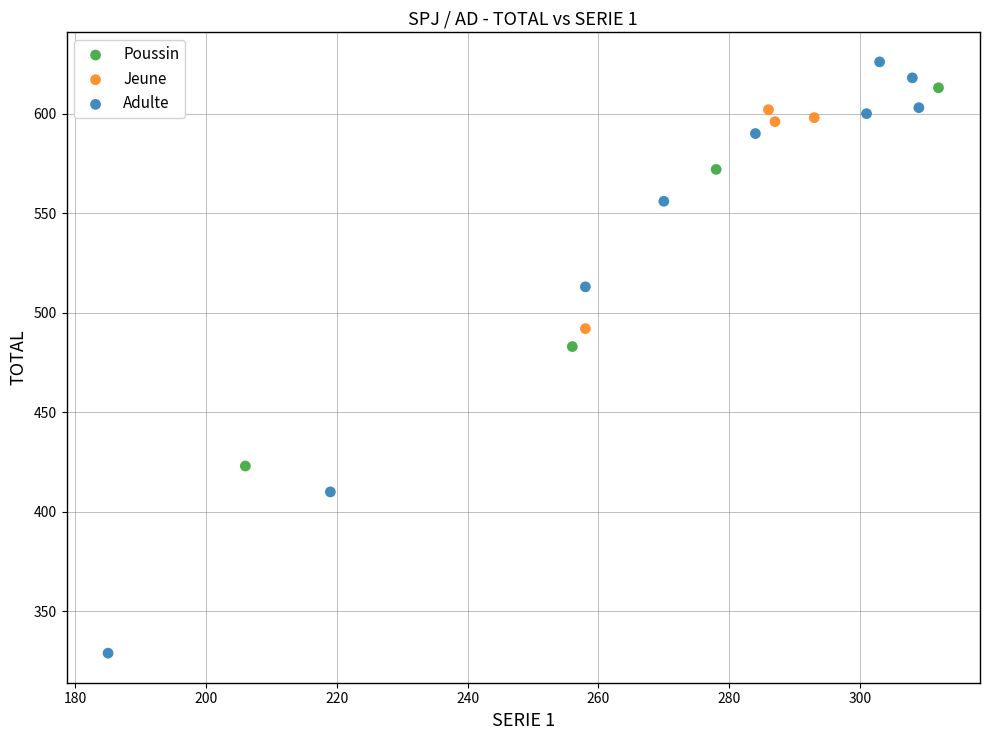

Which series reaches the minimum Y coordinate?

Adulte